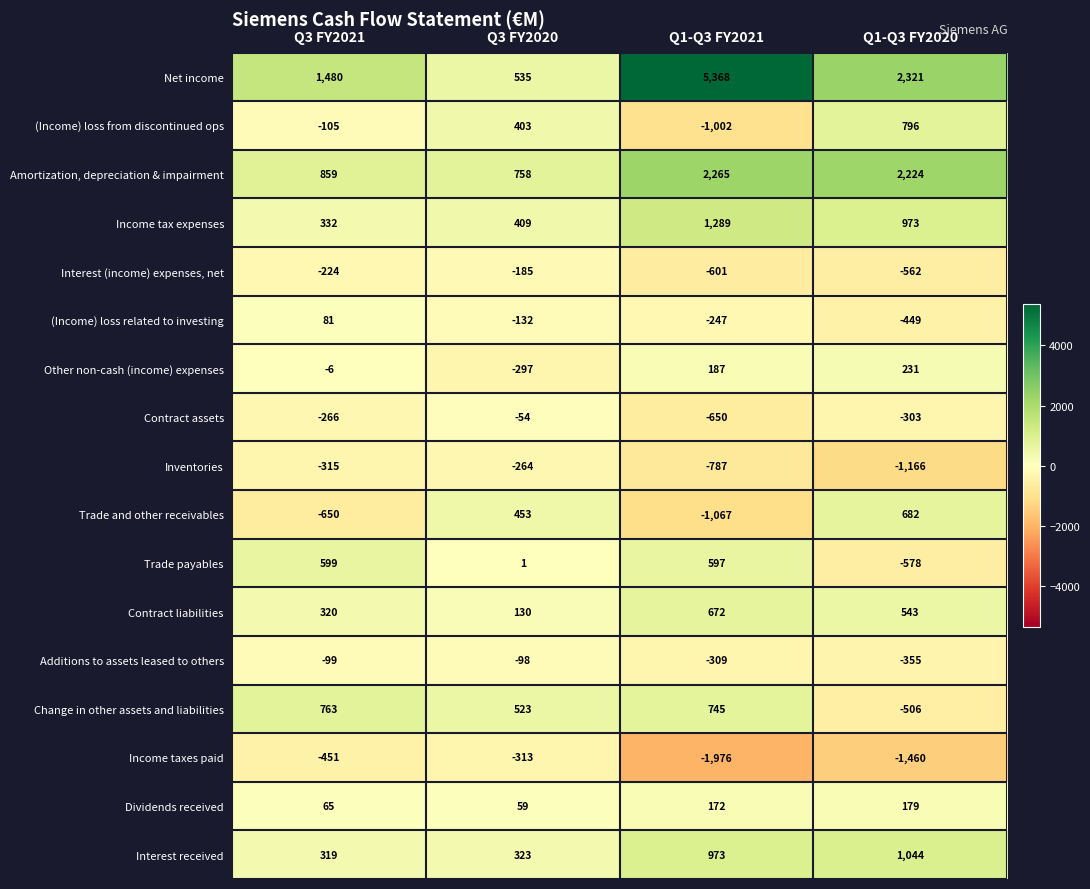

What is the total value across all series at Q1-Q3 FY2021?

5629